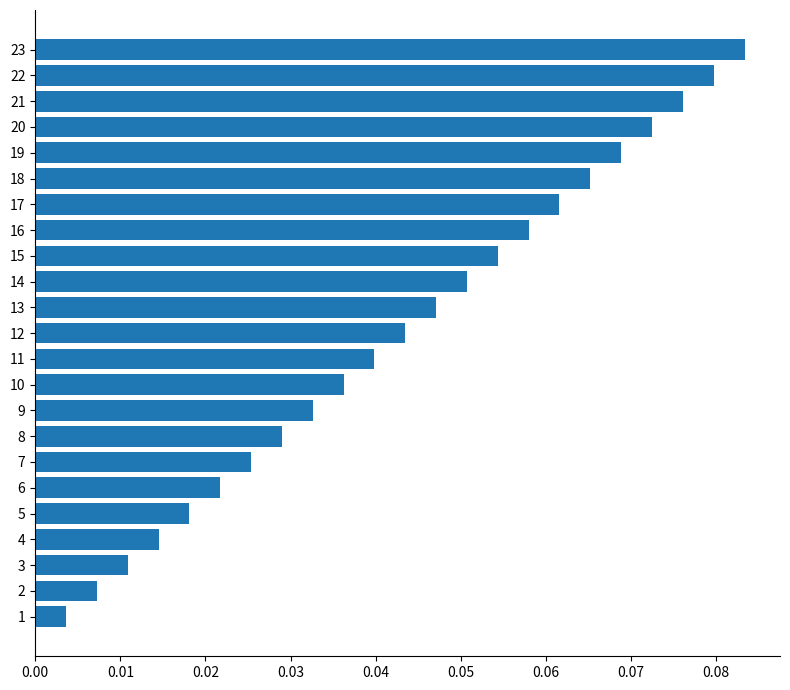

List the labels in order of value, largest first.

23, 22, 21, 20, 19, 18, 17, 16, 15, 14, 13, 12, 11, 10, 9, 8, 7, 6, 5, 4, 3, 2, 1